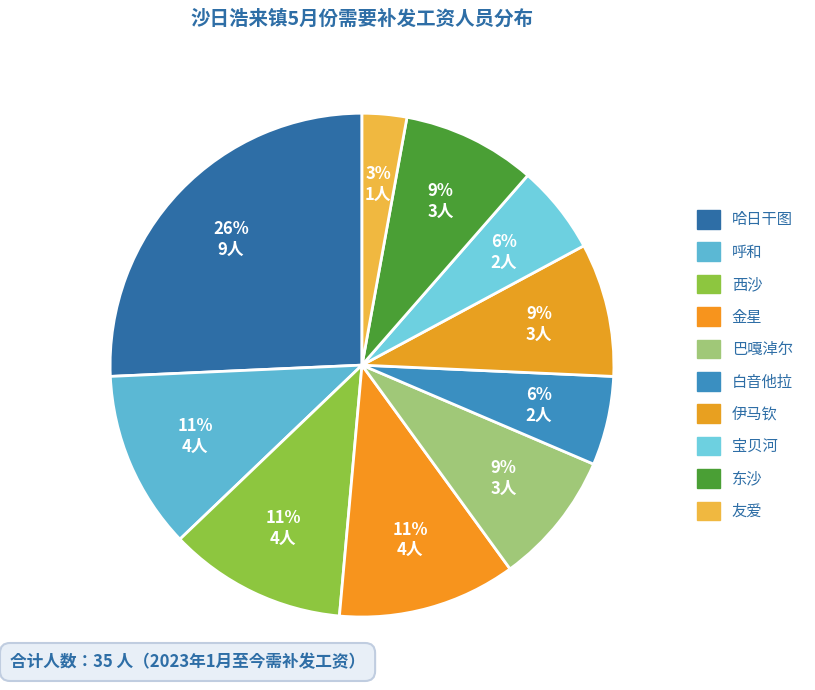

Is it true that 东沙 is 1% of the pie?

False